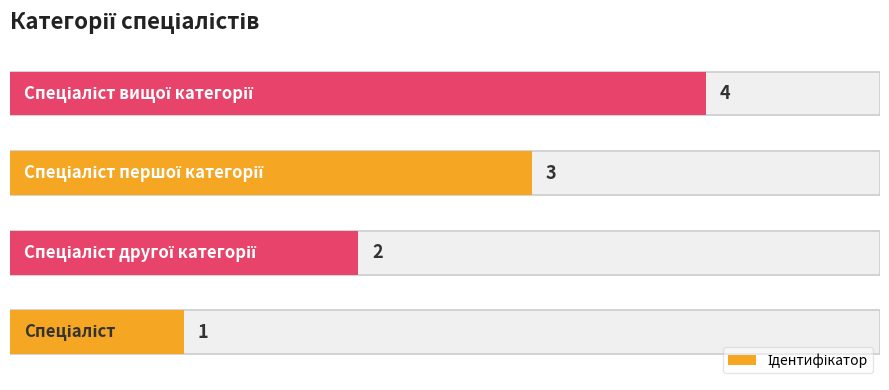

Reading left to right, what are all the values shown in this chart?

1	2	3	4